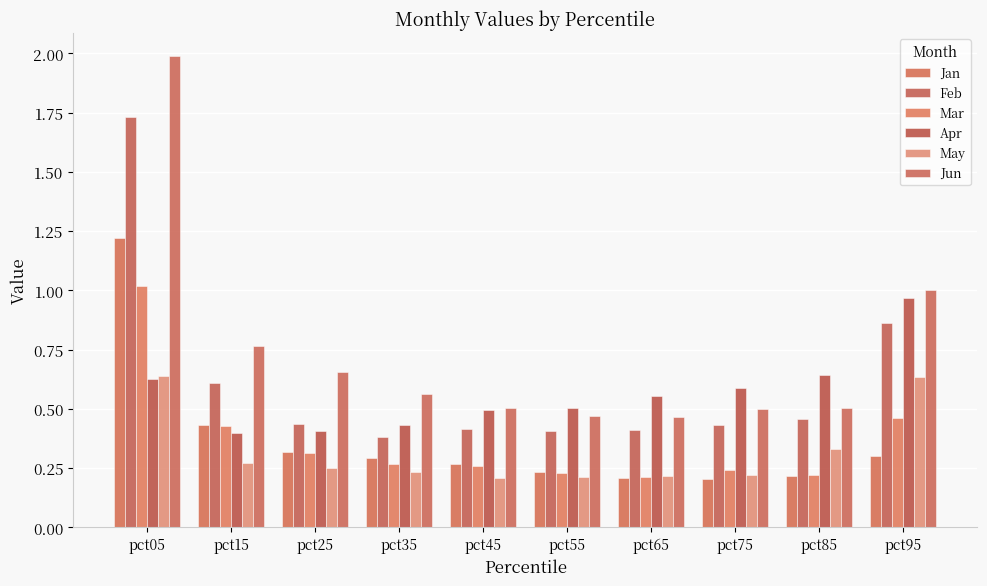

List the labels in order of Jan value, smallest first.

pct75, pct65, pct85, pct55, pct45, pct35, pct95, pct25, pct15, pct05